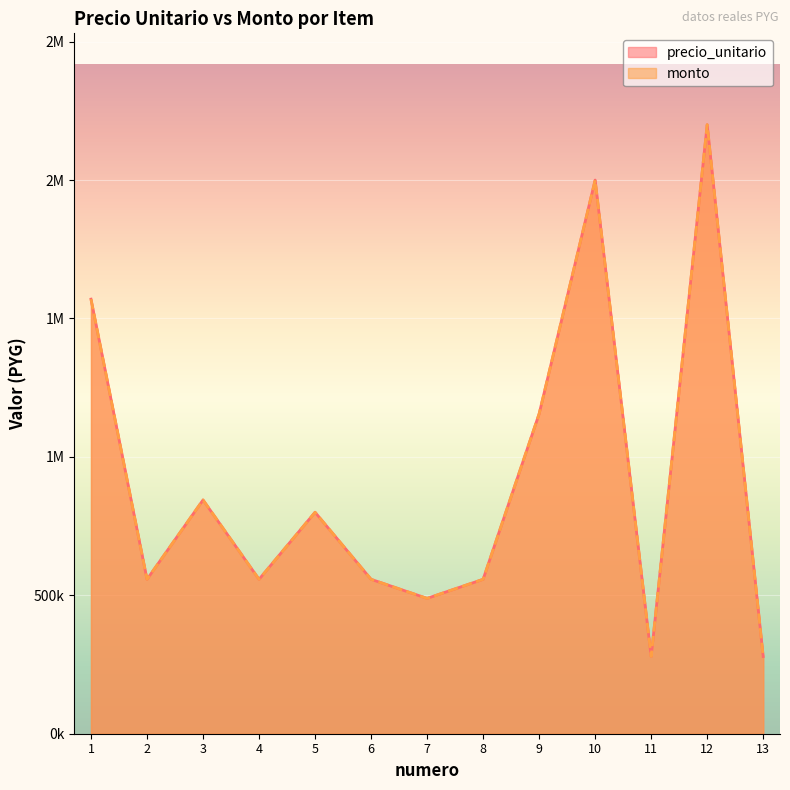

What is the value of the monto point at the 2nd from the left?

557778